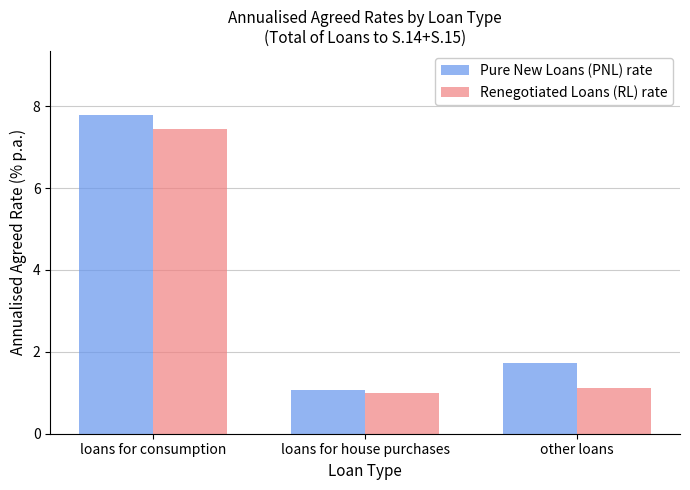

How many series are shown in this chart?

2